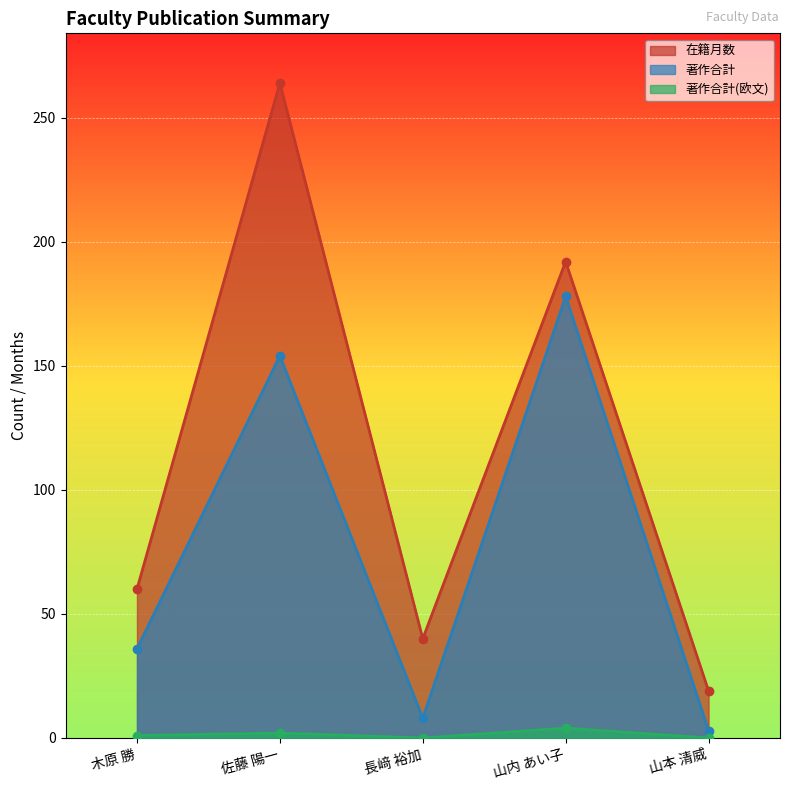

Reading left to right, transcribe all the data shown in this chart.

在籍月数: 木原 勝=60	佐藤 陽一=264	長﨑 裕加=40	山内 あい子=192	山本 清威=19
著作合計: 木原 勝=36	佐藤 陽一=154	長﨑 裕加=8	山内 あい子=178	山本 清威=3
著作合計(欧文): 木原 勝=1	佐藤 陽一=2	長﨑 裕加=0	山内 あい子=4	山本 清威=0